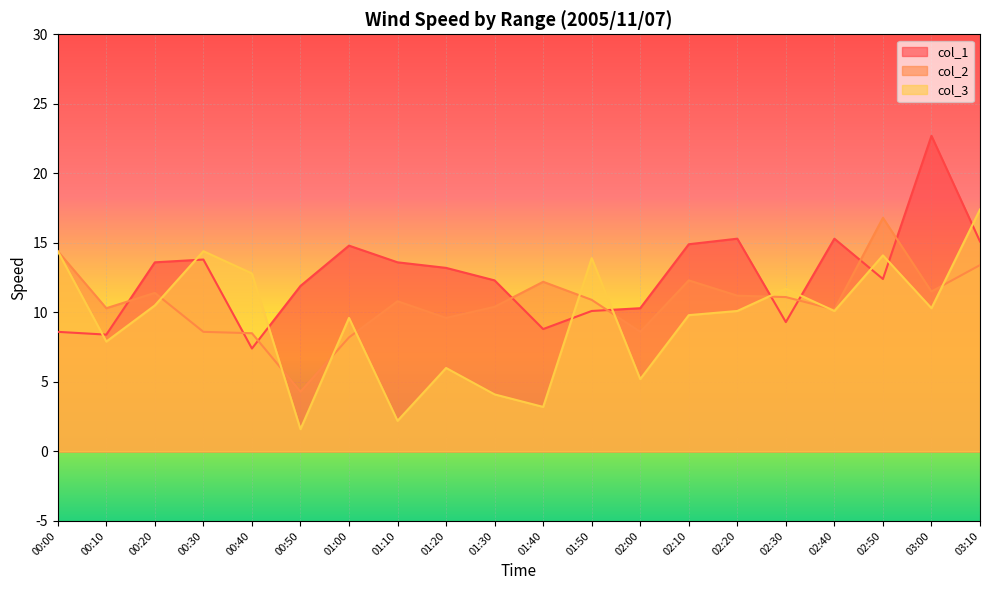

Does the chart display data point markers on the line(s)?

No